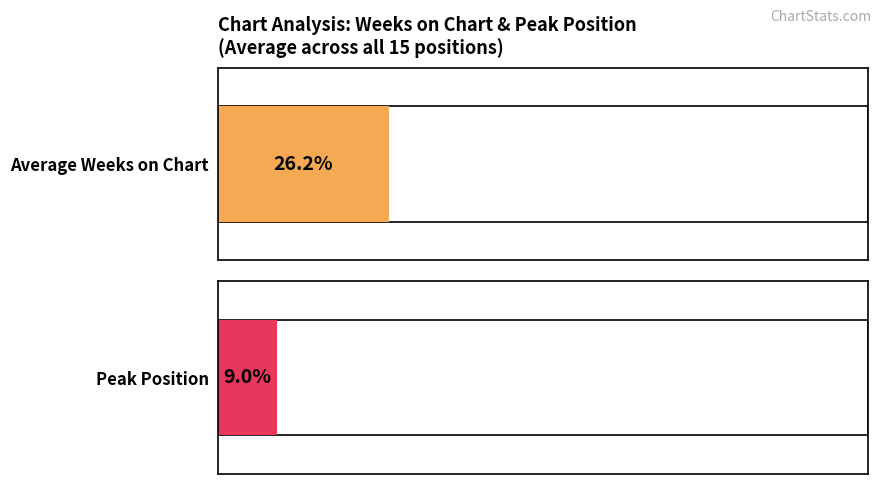

Rank the series by their average value, from highest to lowest.

Average Weeks on Chart, Peak Position